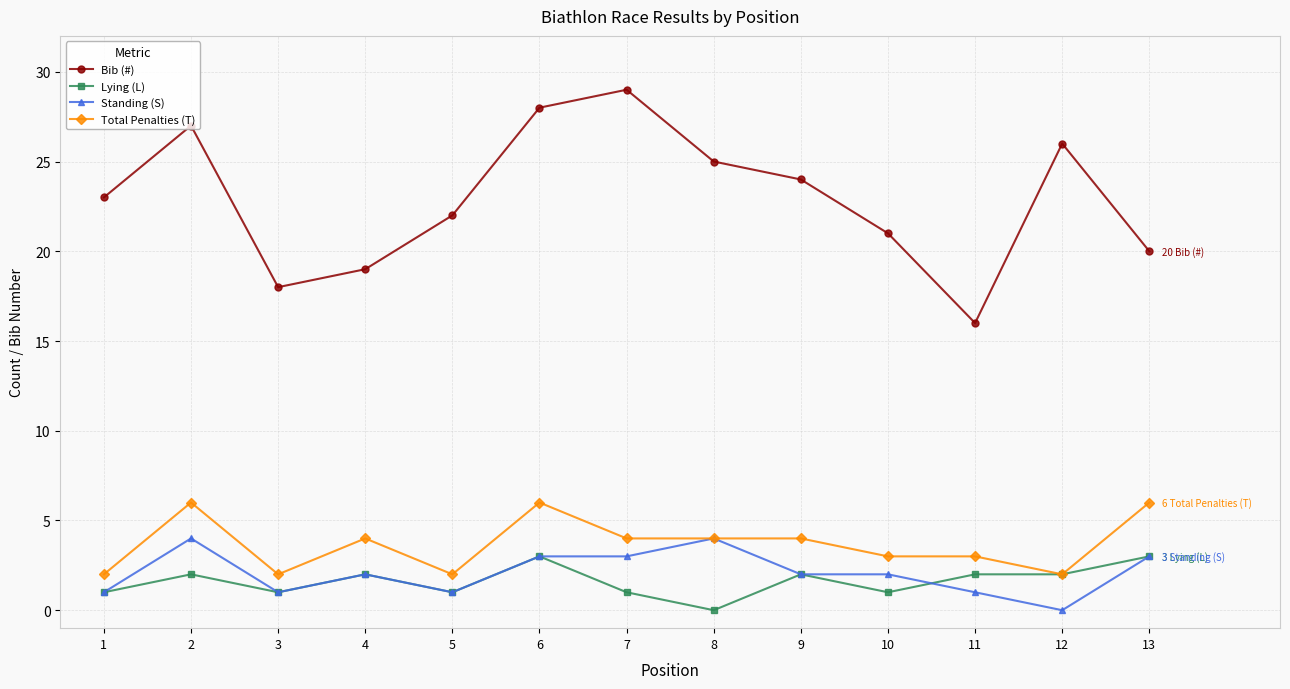

How many data points does each series have?

13